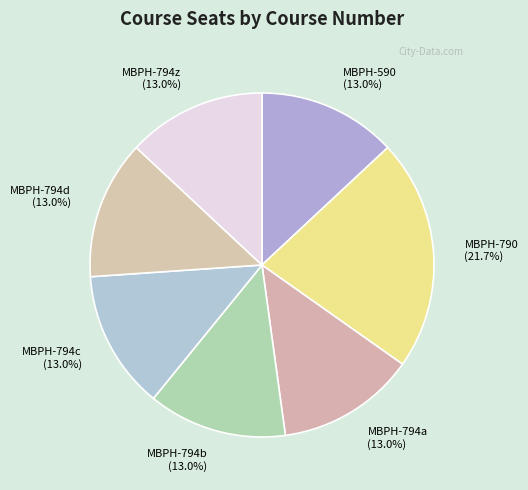

Count the number of slices in the pie.

7